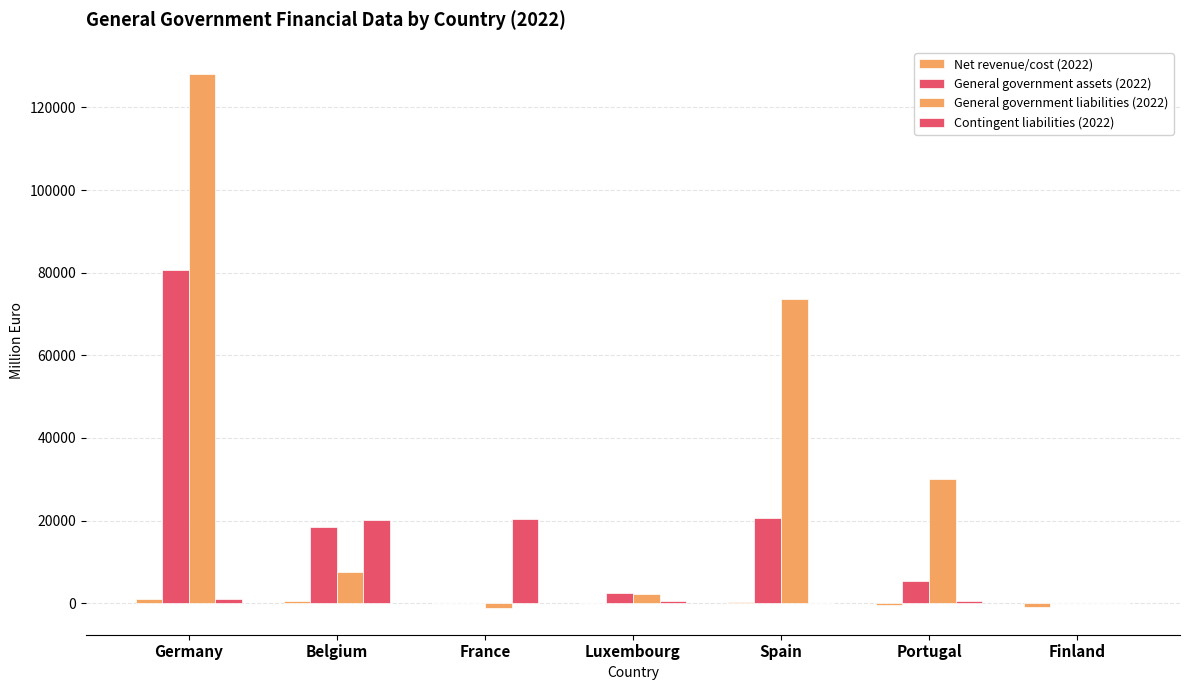

At which label does General government liabilities (2022) reach its peak?

Germany